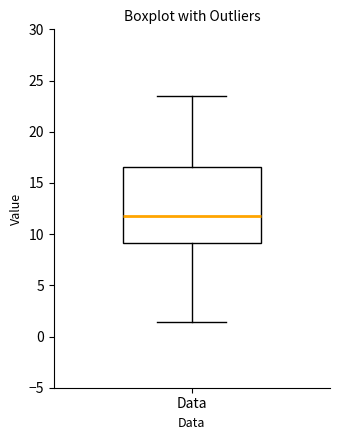

Where does the median line of the box for Data sit on the y-axis? The values are not printed on the chart, so give them approximately, as read against the axis.

11.5